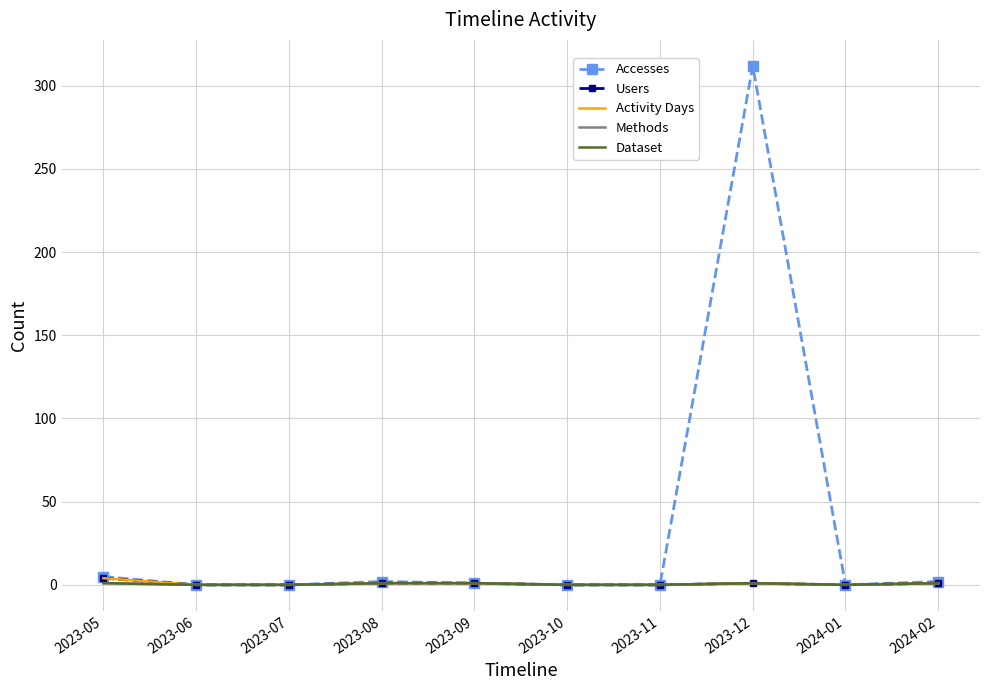

Reading left to right, list all the values displayed in this chart.

Accesses: 2023-05=5	2023-06=0	2023-07=0	2023-08=2	2023-09=1	2023-10=0	2023-11=0	2023-12=312	2024-01=0	2024-02=2
Users: 2023-05=4	2023-06=0	2023-07=0	2023-08=1	2023-09=1	2023-10=0	2023-11=0	2023-12=1	2024-01=0	2024-02=1
Activity Days: 2023-05=4	2023-06=0	2023-07=0	2023-08=1	2023-09=1	2023-10=0	2023-11=0	2023-12=1	2024-01=0	2024-02=1
Methods: 2023-05=1	2023-06=0	2023-07=0	2023-08=1	2023-09=1	2023-10=0	2023-11=0	2023-12=1	2024-01=0	2024-02=1
Dataset: 2023-05=1	2023-06=0	2023-07=0	2023-08=1	2023-09=1	2023-10=0	2023-11=0	2023-12=1	2024-01=0	2024-02=1